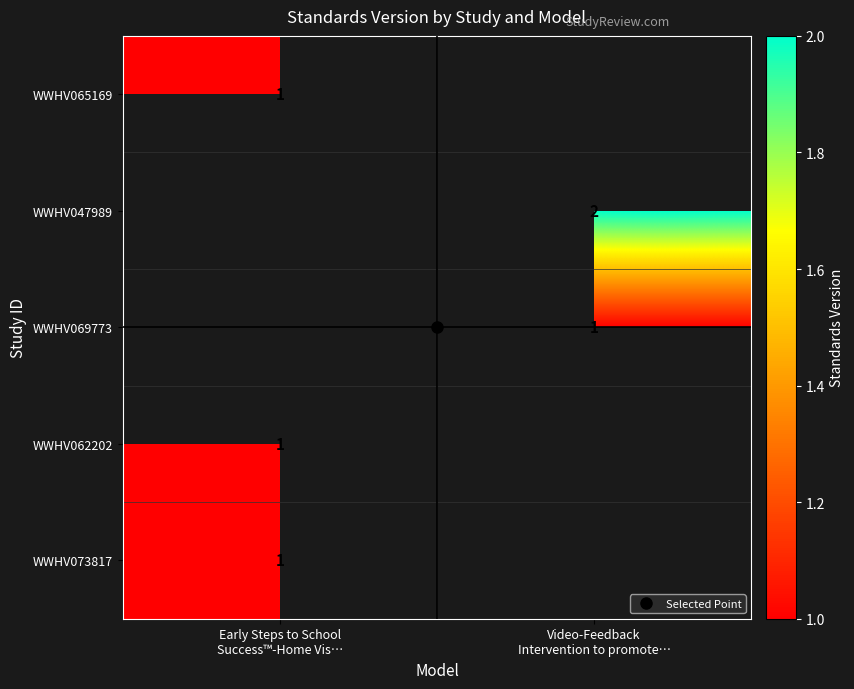

What is the approximate value of WWHV073817 at Early Steps to School Success™-Home Vis…?

1